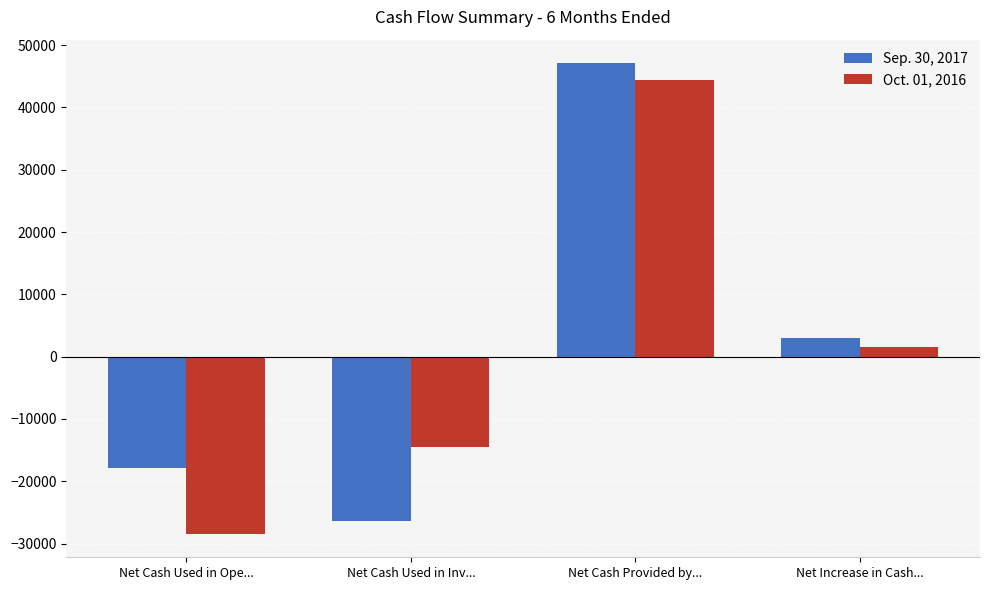

How many values in Sep. 30, 2017 are below zero?

2